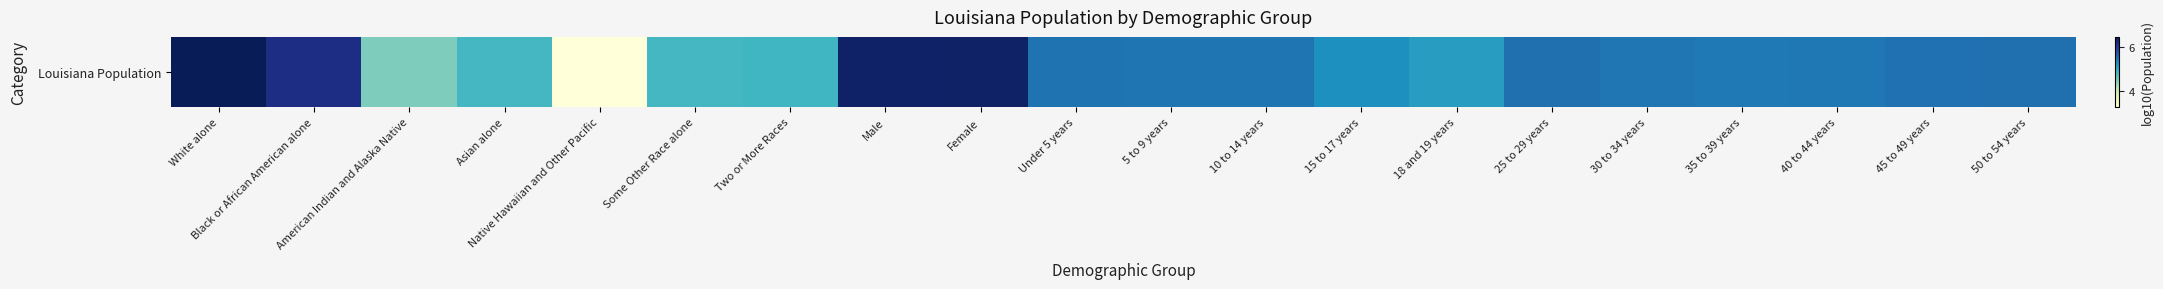

Rank the categories by value from lowest to highest.

Native Hawaiian and Other Pacific, American Indian and Alaska Native, Some Other Race alone, Asian alone, Two or More Races, 18 and 19 years, 15 to 17 years, 35 to 39 years, 40 to 44 years, 30 to 34 years, 5 to 9 years, 10 to 14 years, Under 5 years, 45 to 49 years, 50 to 54 years, 25 to 29 years, Black or African American alone, Male, Female, White alone